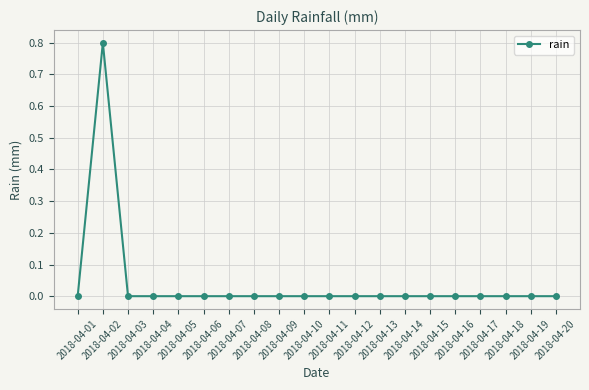

Count the number of categories in the chart.

20